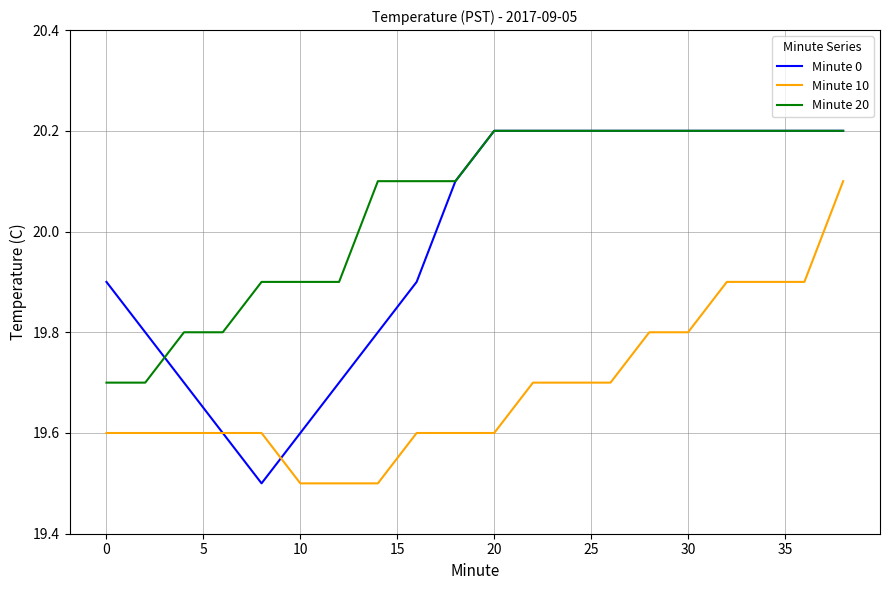

List the series in order of their overall mean, highest first.

Minute 20, Minute 0, Minute 10